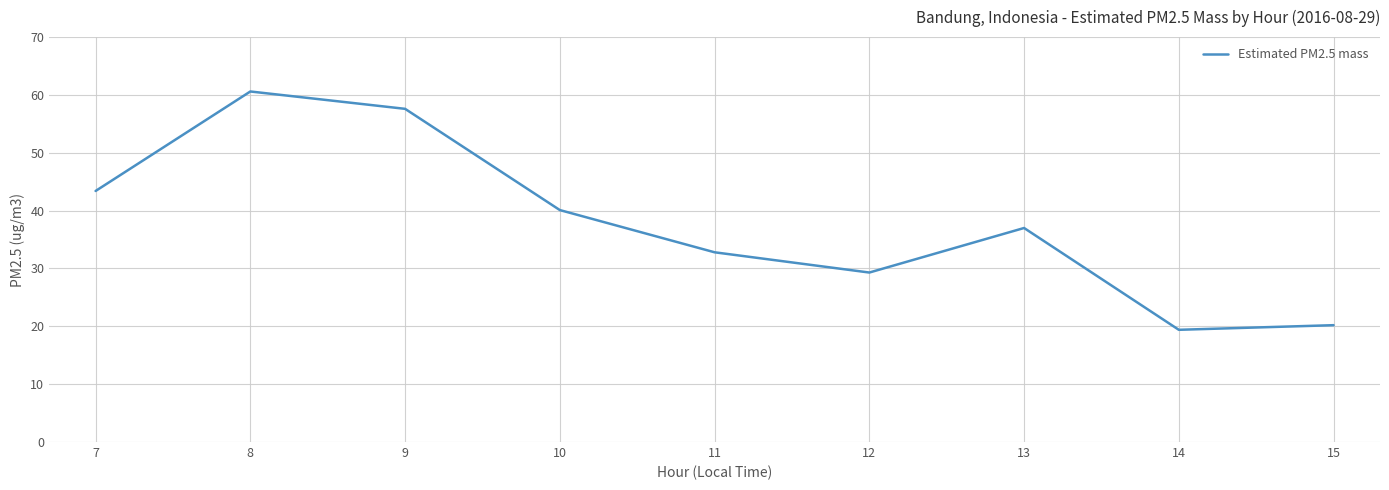

What value does the data have at 11?

32.8